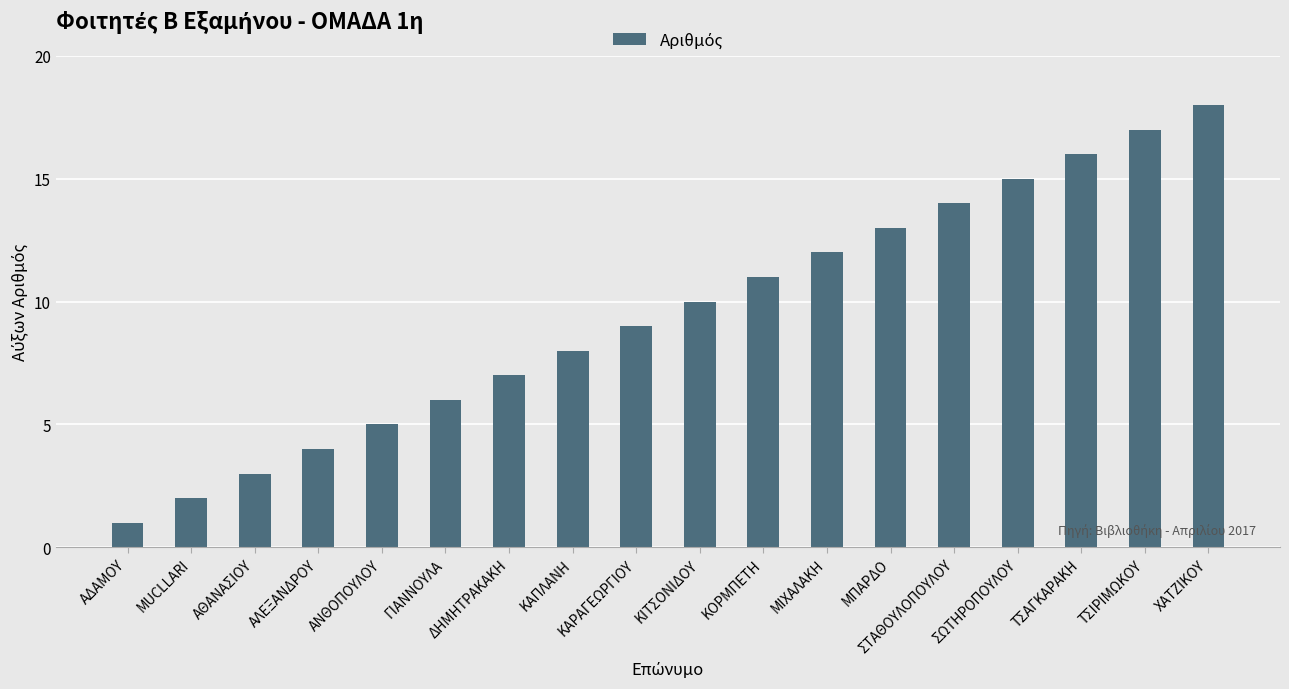

What is the label of the 11th bar from the right?

ΚΑΠΛΑΝΗ